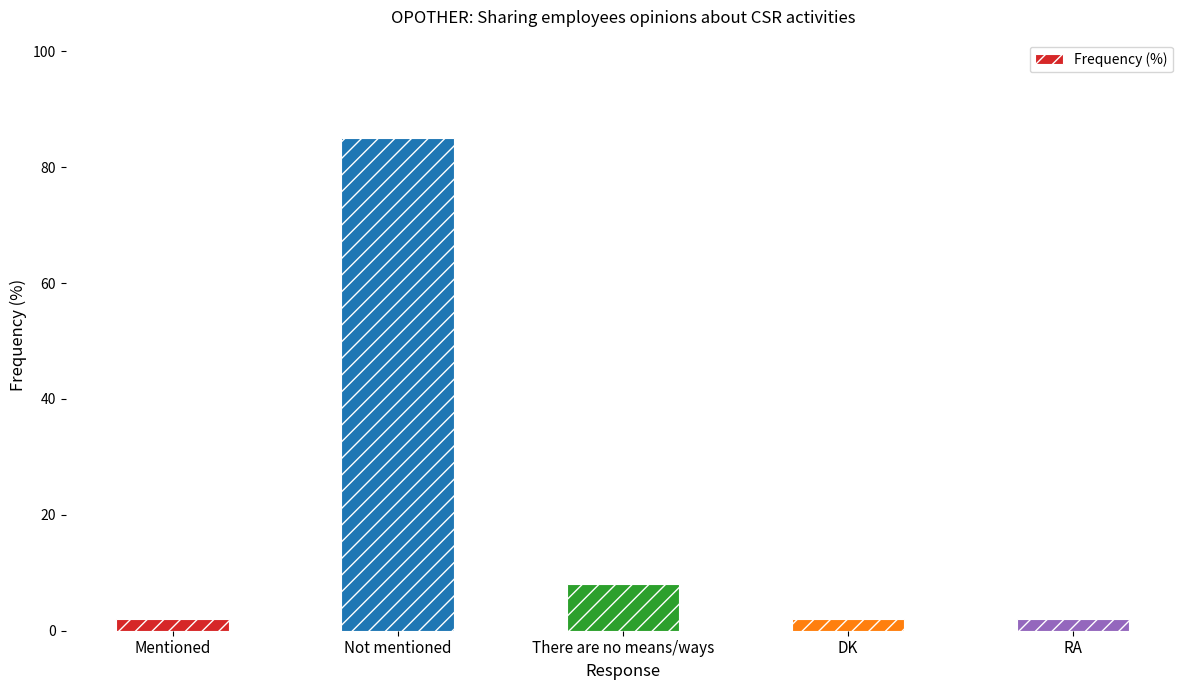

What is the difference between the maximum and minimum values?

83